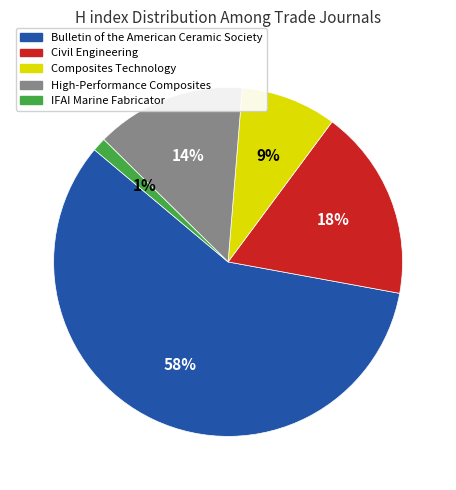

Which category has the biggest portion of the pie?

Bulletin of the American Ceramic Society